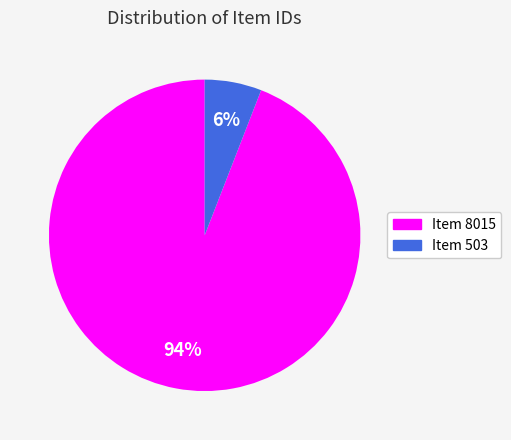

Is it true that Item 503 is 6% of the pie?

True